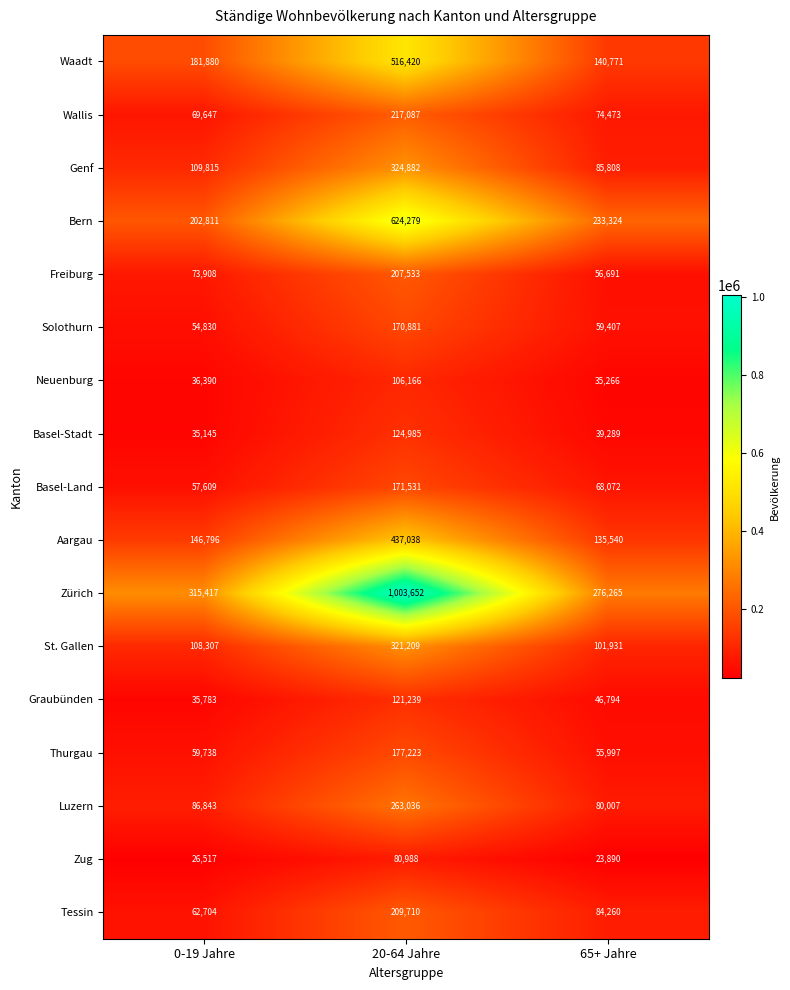

How many series are shown in this chart?

17